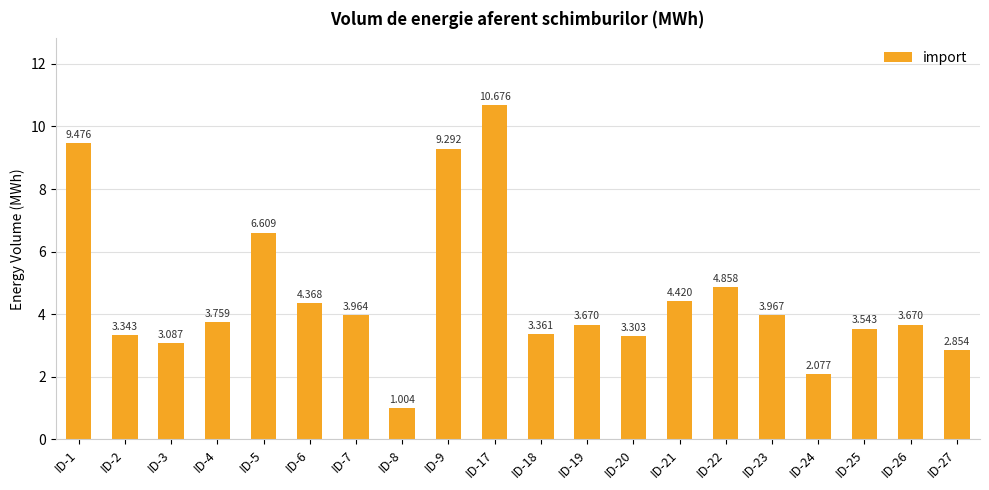

How many values are below 3?

3